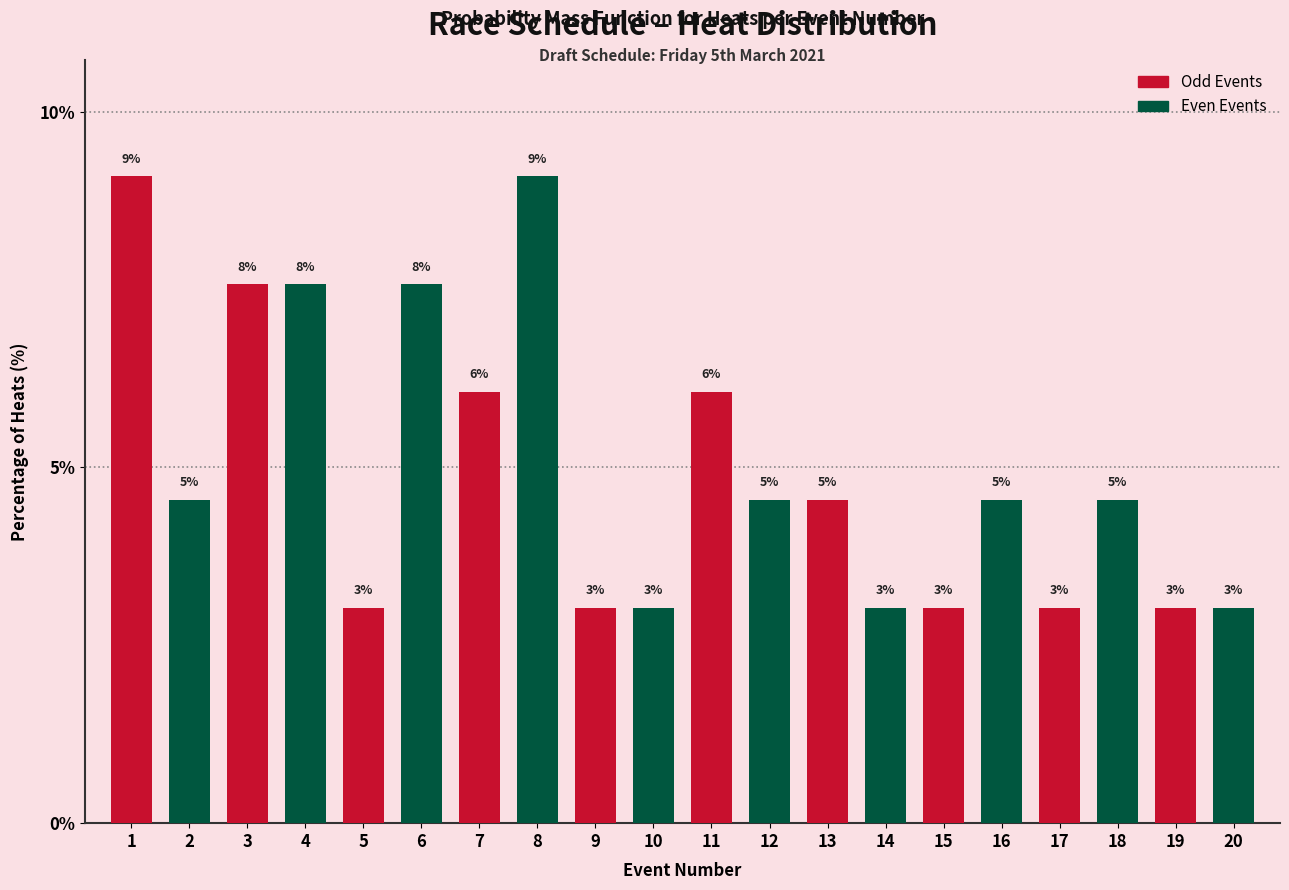

How many bars are there in total?

20